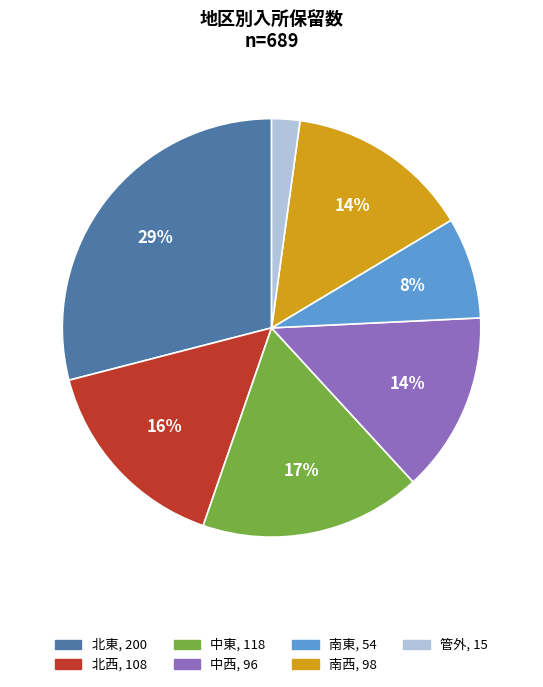

Count the number of slices in the pie.

7